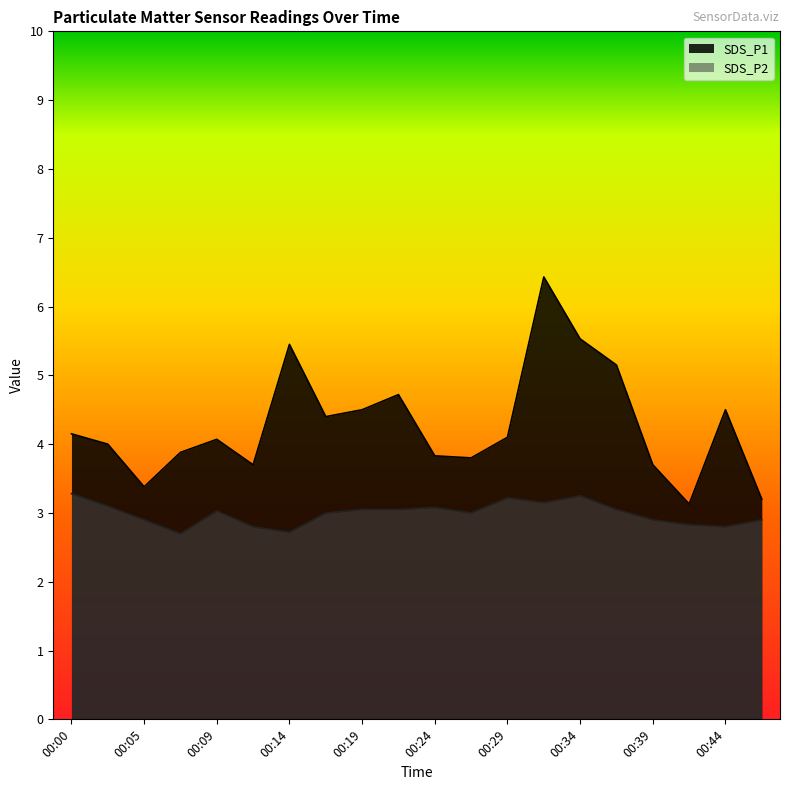

What is the total value across all series at 00:09?

7.1